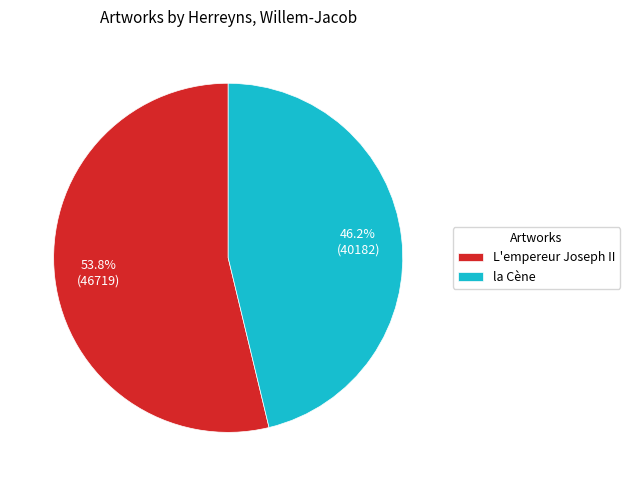

Between la Cène and L'empereur Joseph II, which is larger?

L'empereur Joseph II